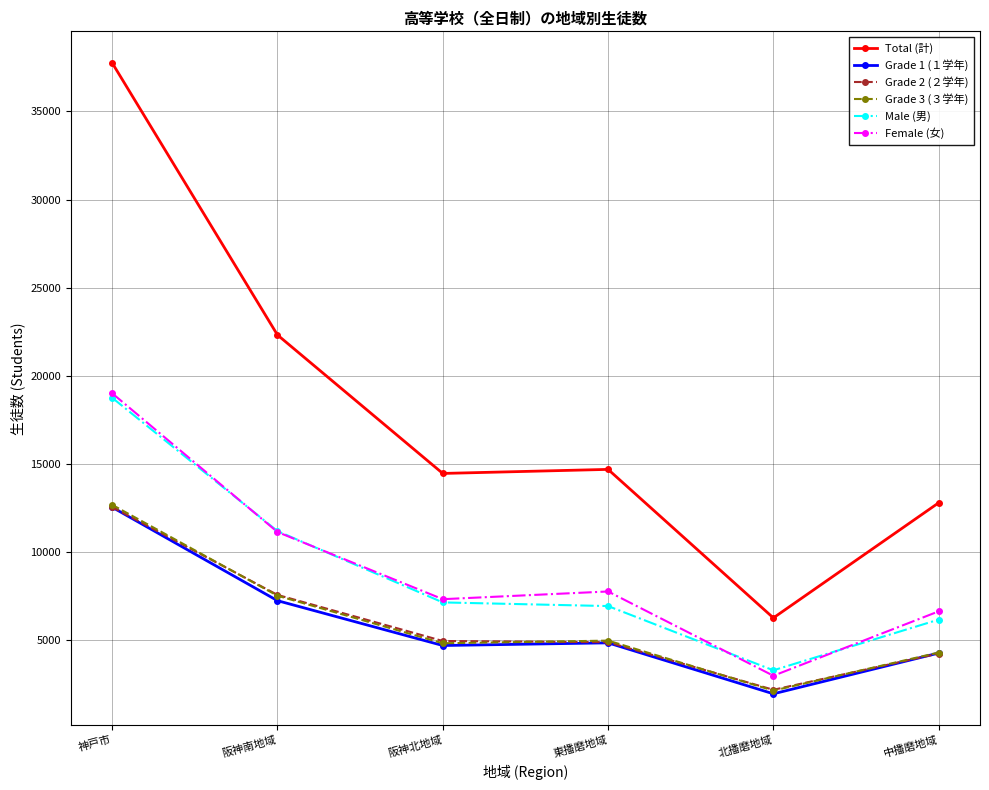

The Total (計) series shows 6257 at 北播磨地域. True or false?

True